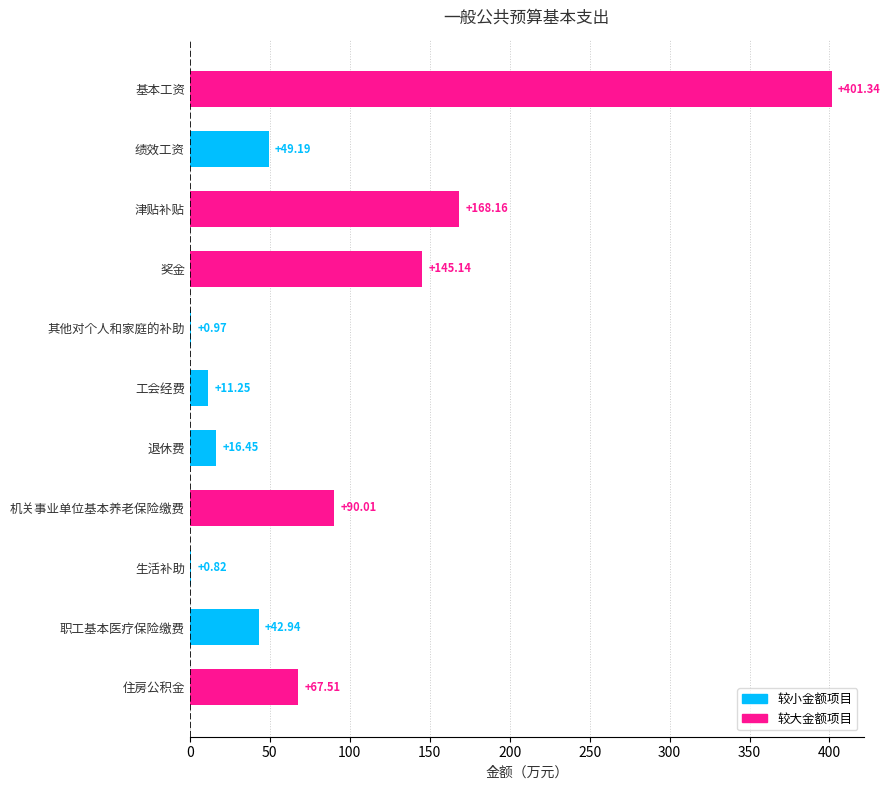

What is the sum of all values?

993.8